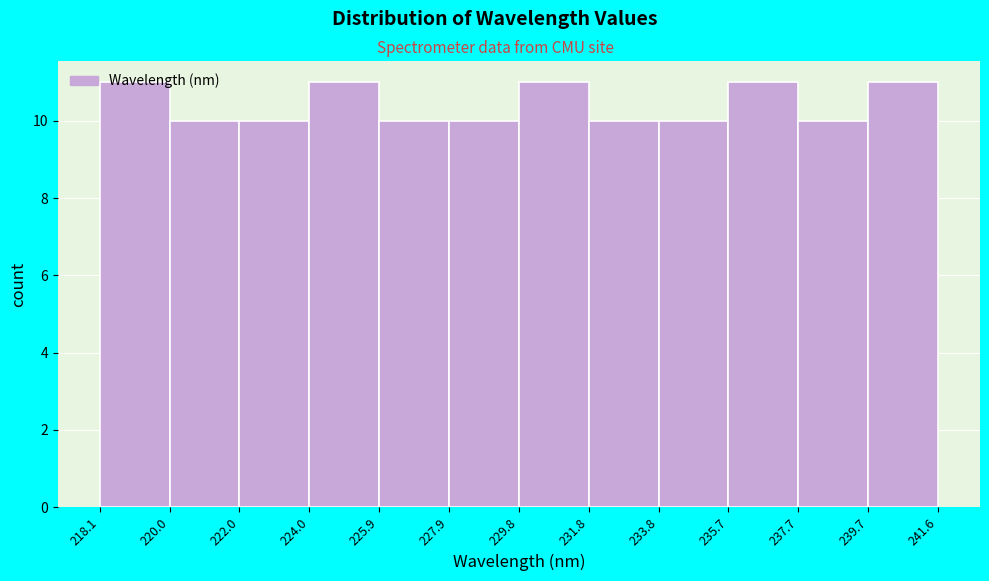

Reading left to right, list every bar in this chart as the range it spans on the x-axis followed by its height. The values are not printed on the chart, so give them approximately, as read against the axis.

218.1 to 220.0: 11
220.0 to 222.0: 10
222.0 to 224.0: 10
224.0 to 225.9: 11
225.9 to 227.9: 10
227.9 to 229.8: 10
229.8 to 231.8: 11
231.8 to 233.8: 10
233.8 to 235.7: 10
235.7 to 237.7: 11
237.7 to 239.7: 10
239.7 to 241.6: 11